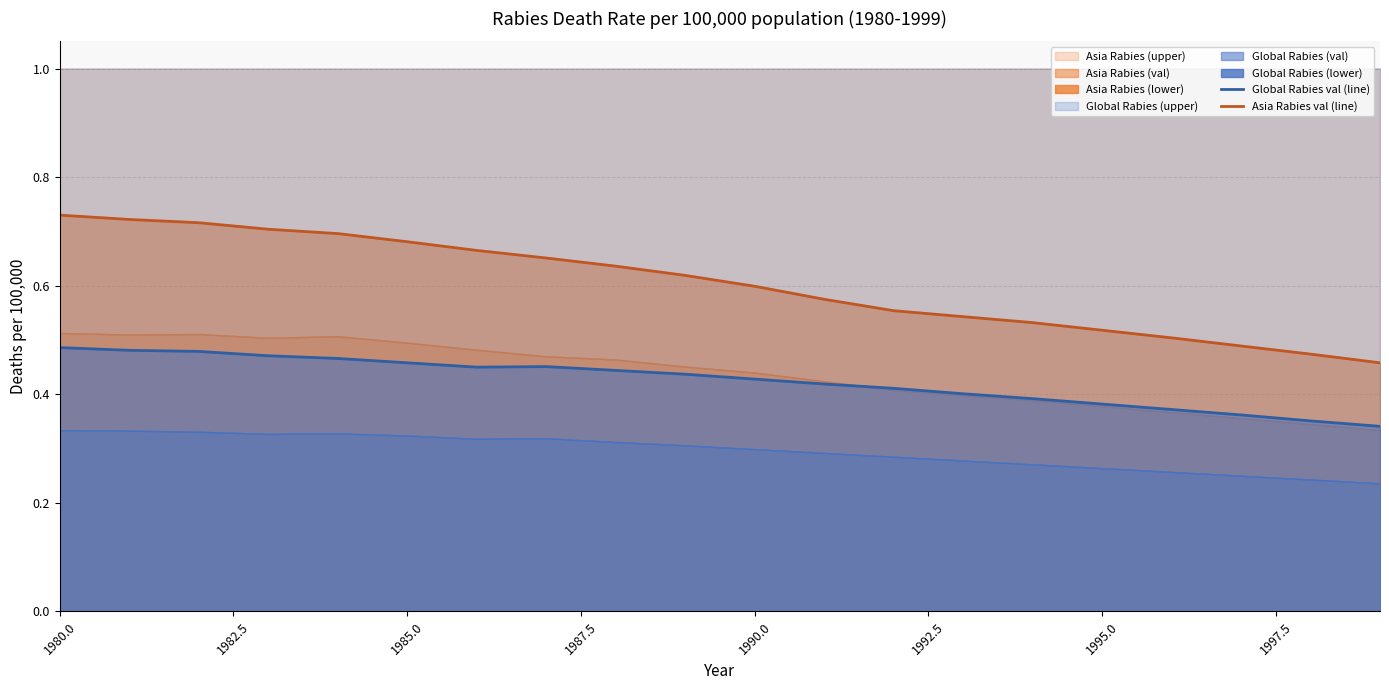

How many interior local valleys does the Global Rabies val (line) series have?

1